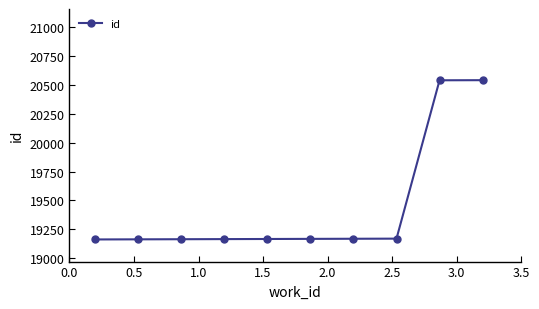

Is this an area chart (filled region under the line)?

No